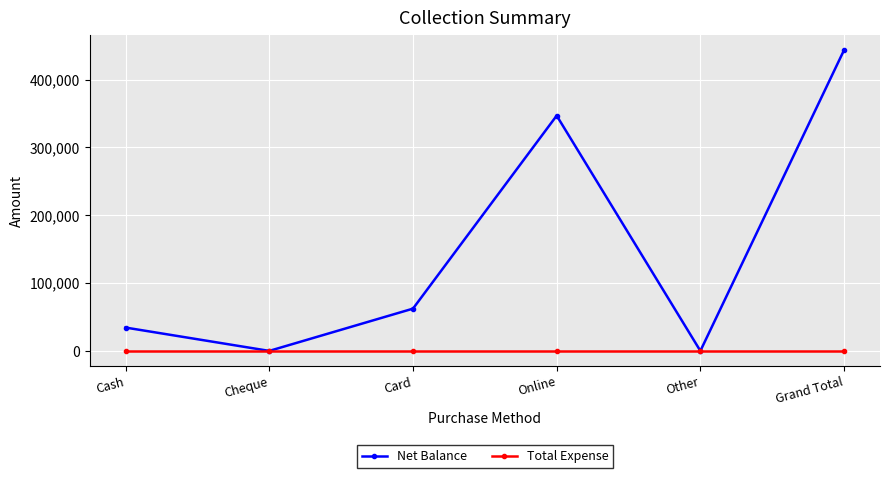

Where is Net Balance nearest to the value 221758?

Online